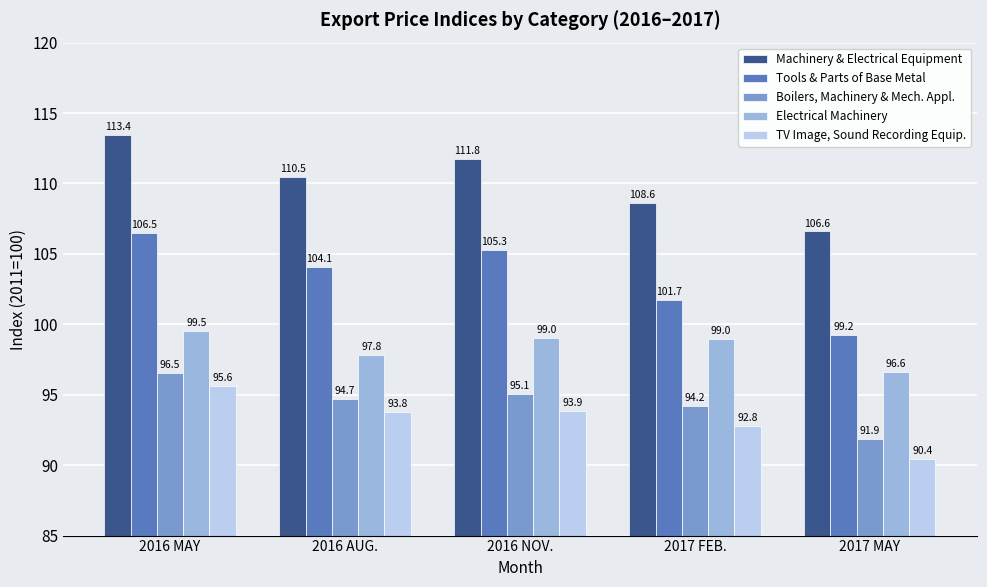

What is the value of the Electrical Machinery bar at the 5th from the left?

96.6